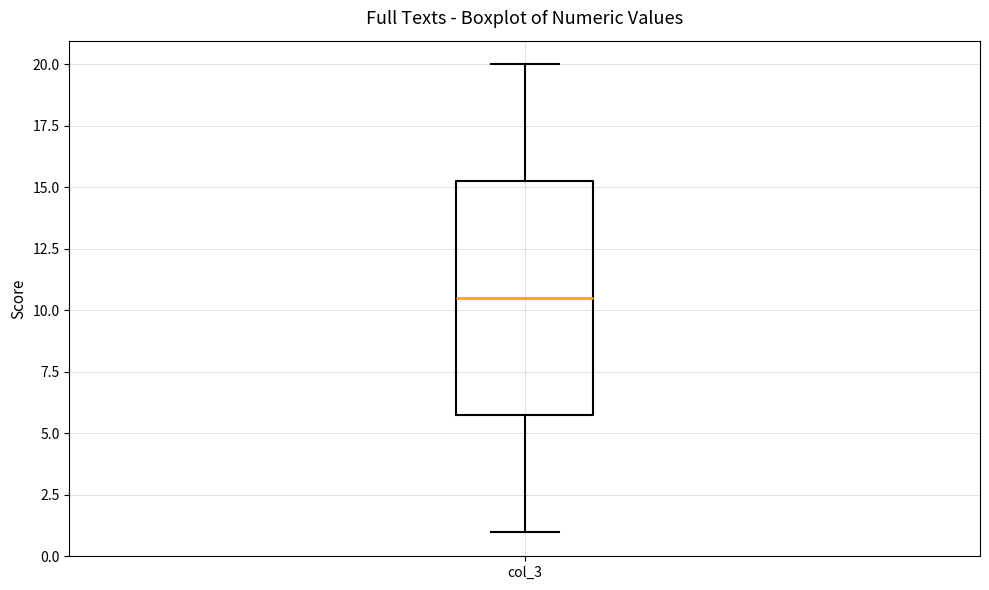

Where is the lower edge of the box for col_3 on the y-axis? The values are not printed on the chart, so give them approximately, as read against the axis.

6.0